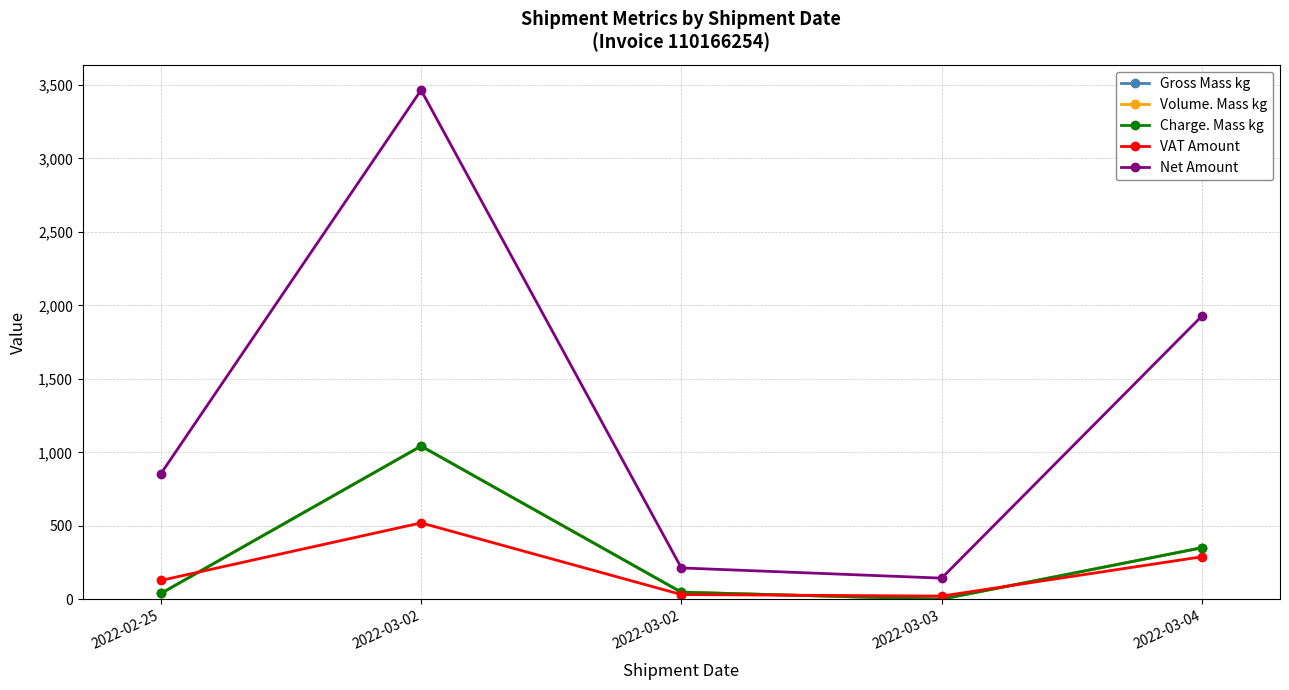

What is the minimum value shown in the chart?

0.5